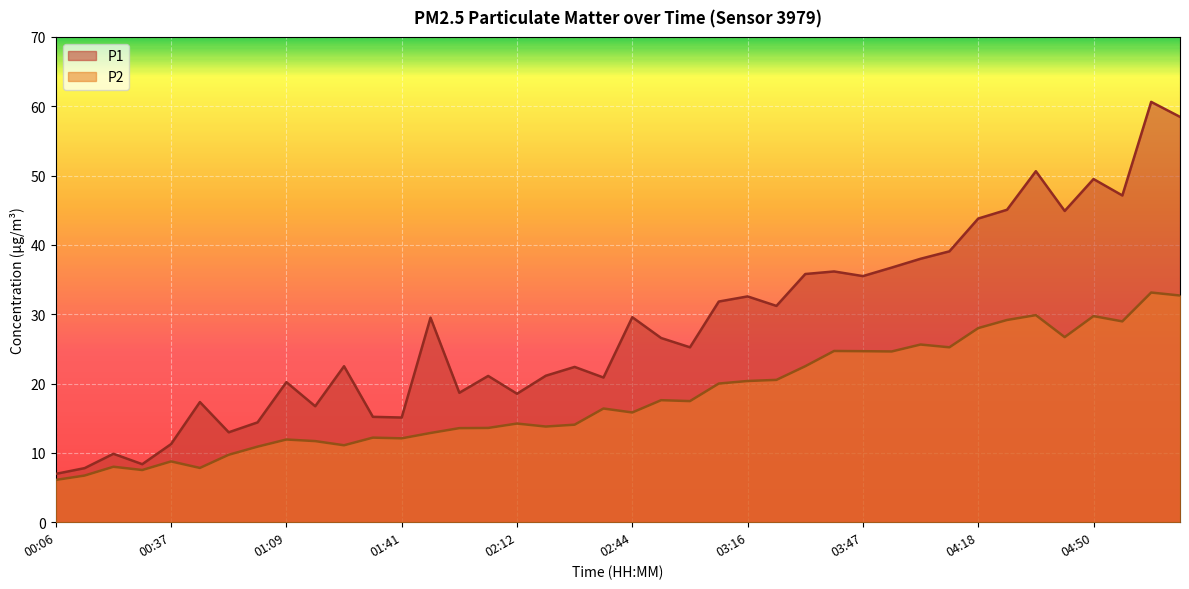

Reading left to right, what are all the values shown in this chart?

P1: 00:06=7.0	00:13=7.8	00:21=9.9	00:29=8.4	00:37=11.3	00:45=17.3	00:53=13.0	01:01=14.4	01:09=20.2	01:17=16.7	01:25=22.5	01:33=15.2	01:41=15.1	01:49=29.5	01:57=18.7	02:05=21.1	02:12=18.5	02:20=21.1	02:28=22.4	02:36=20.9	02:44=29.6	02:52=26.6	03:00=25.2	03:08=31.8	03:16=32.6	03:23=31.2	03:31=35.8	03:39=36.2	03:47=35.5	03:55=36.7	04:03=38.0	04:10=39.1	04:18=43.8	04:26=45.1	04:34=50.6	04:42=44.9	04:50=49.5	04:58=47.1	05:05=60.6	05:13=58.5
P2: 00:06=6.1	00:13=6.7	00:21=8.0	00:29=7.5	00:37=8.8	00:45=7.8	00:53=9.7	01:01=10.9	01:09=11.9	01:17=11.7	01:25=11.1	01:33=12.2	01:41=12.1	01:49=12.9	01:57=13.6	02:05=13.6	02:12=14.2	02:20=13.8	02:28=14.1	02:36=16.4	02:44=15.8	02:52=17.6	03:00=17.5	03:08=20.0	03:16=20.4	03:23=20.5	03:31=22.5	03:39=24.7	03:47=24.7	03:55=24.6	04:03=25.6	04:10=25.2	04:18=28.0	04:26=29.2	04:34=29.9	04:42=26.7	04:50=29.7	04:58=29.0	05:05=33.1	05:13=32.7